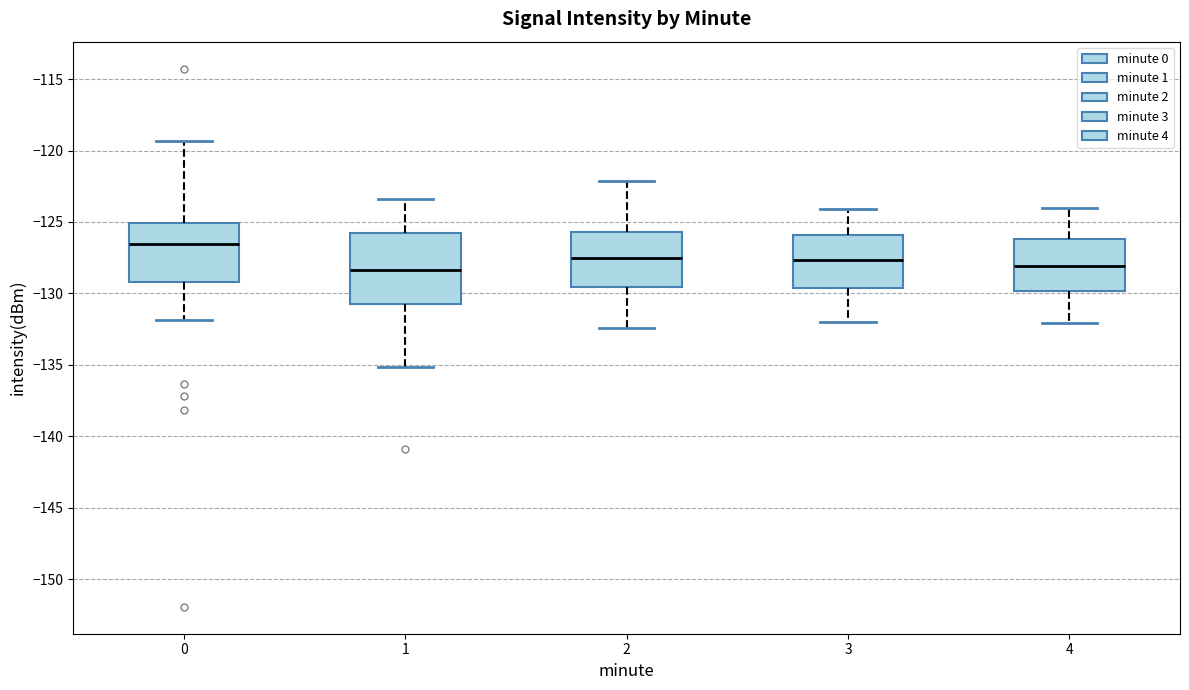

Reading left to right, read every box against the y-axis: the position of its median line, the range the box covers, and the ends of its whiskers. The values are not printed on the chart, so give them approximately, as read against the axis.

0: median -126.5, box -129.0 to -125.0, whiskers -132.0 to -119.5
1: median -128.5, box -131.0 to -126.0, whiskers -135.0 to -123.5
2: median -127.5, box -129.5 to -125.5, whiskers -132.5 to -122.0
3: median -127.5, box -129.5 to -126.0, whiskers -132.0 to -124.0
4: median -128.0, box -130.0 to -126.0, whiskers -132.0 to -124.0